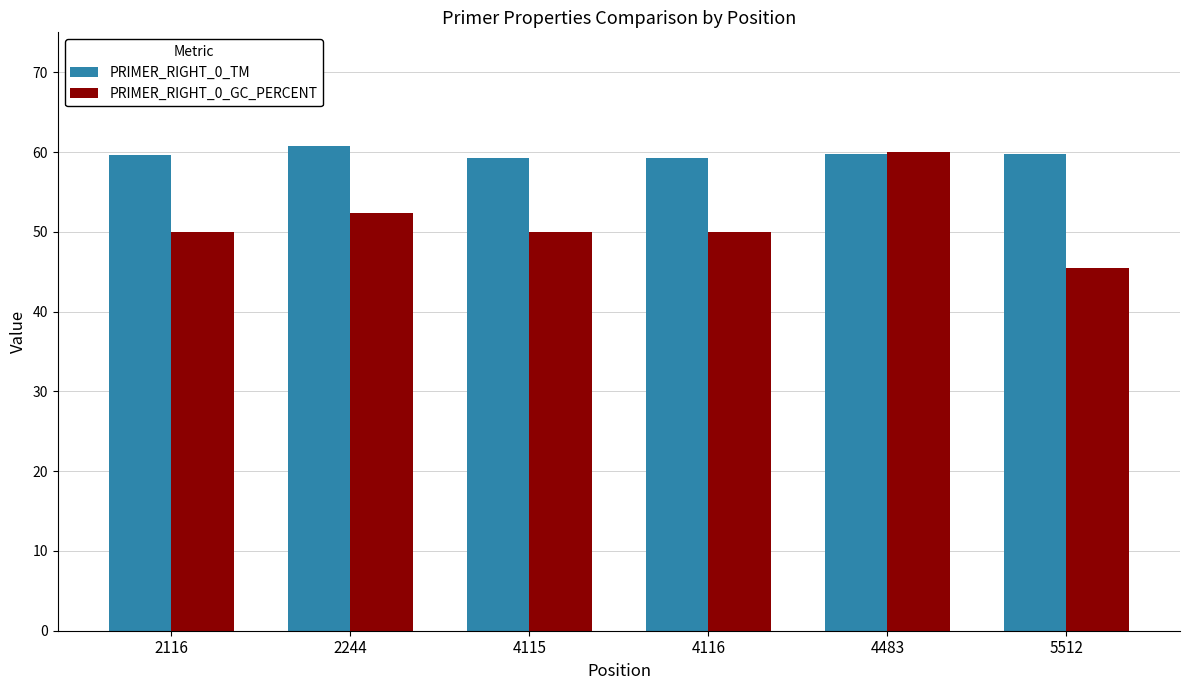

What are all the series names shown in the legend?

PRIMER_RIGHT_0_TM, PRIMER_RIGHT_0_GC_PERCENT